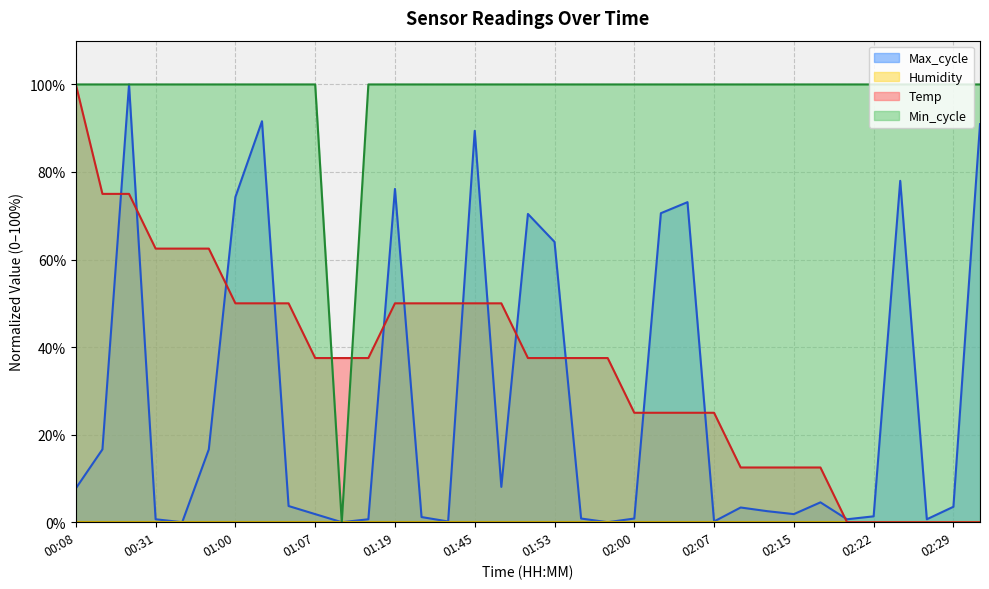

Reading left to right, what are all the values shown in this chart?

Temp: 100.0	75.0	75.0	62.5	62.5	62.5	50.0	50.0	50.0	37.5	37.5	37.5	50.0	50.0	50.0	50.0	50.0	37.5	37.5	37.5	37.5	25.0	25.0	25.0	25.0	12.5	12.5	12.5	12.5	0.0	0.0	0.0	0.0	0.0	0.0
Min_cycle: 100.0	100.0	100.0	100.0	100.0	100.0	100.0	100.0	100.0	100.0	0.0	100.0	100.0	100.0	100.0	100.0	100.0	100.0	100.0	100.0	100.0	100.0	100.0	100.0	100.0	100.0	100.0	100.0	100.0	100.0	100.0	100.0	100.0	100.0	100.0
Max_cycle: 7.7	16.6	100.0	0.7	0.0	16.6	74.3	91.6	3.7	1.8	0.0	0.7	76.1	1.2	0.2	89.4	8.1	70.4	64.0	0.8	0.0	0.8	70.6	73.1	0.2	3.4	2.5	1.8	4.5	0.7	1.3	78.0	0.7	3.5	90.9